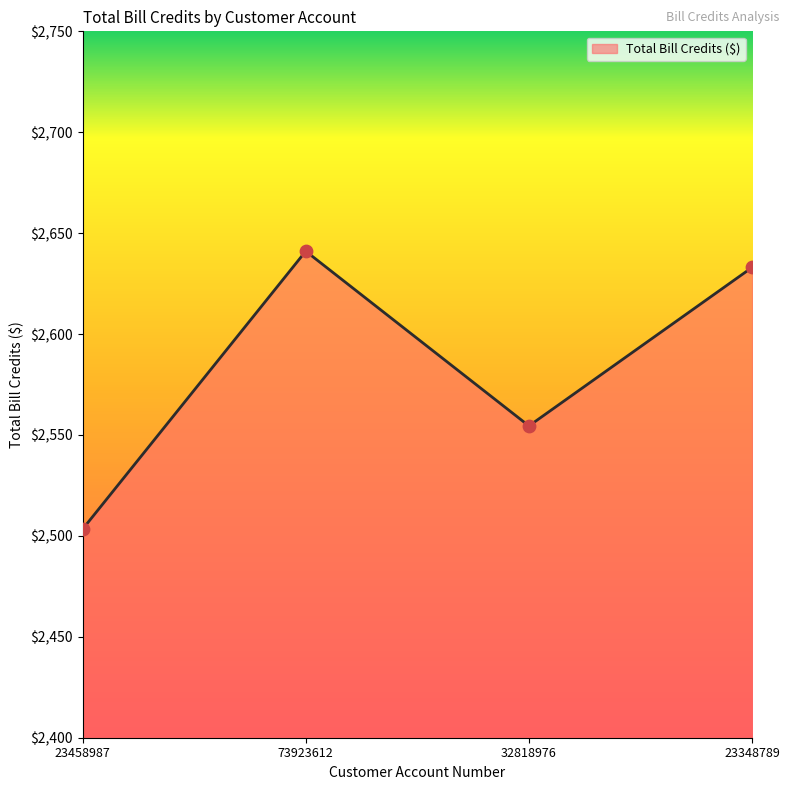

What is the change in value from 23458987 to 73923612?

+137.8